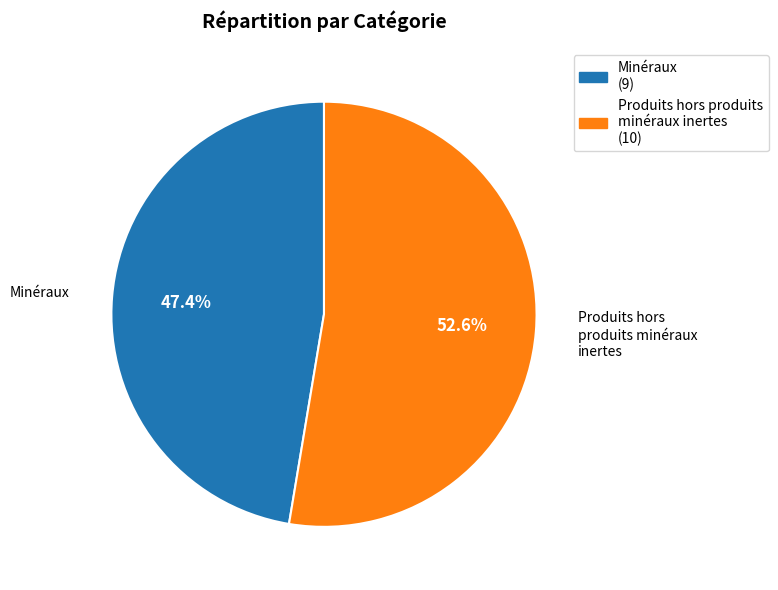

To the nearest percent, what percentage of the pie is Produits hors produits minéraux inertes?

53%